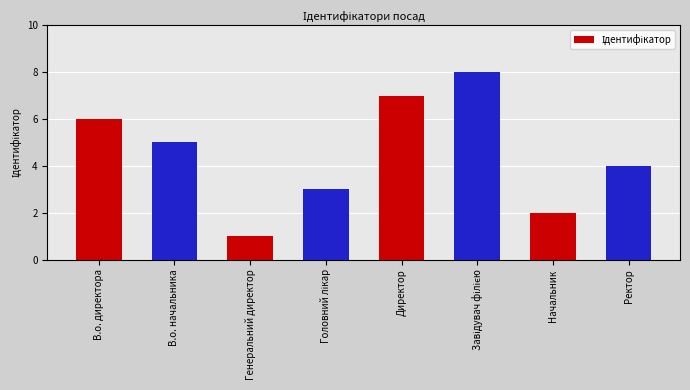

What position from the right is В.о. директора?

8